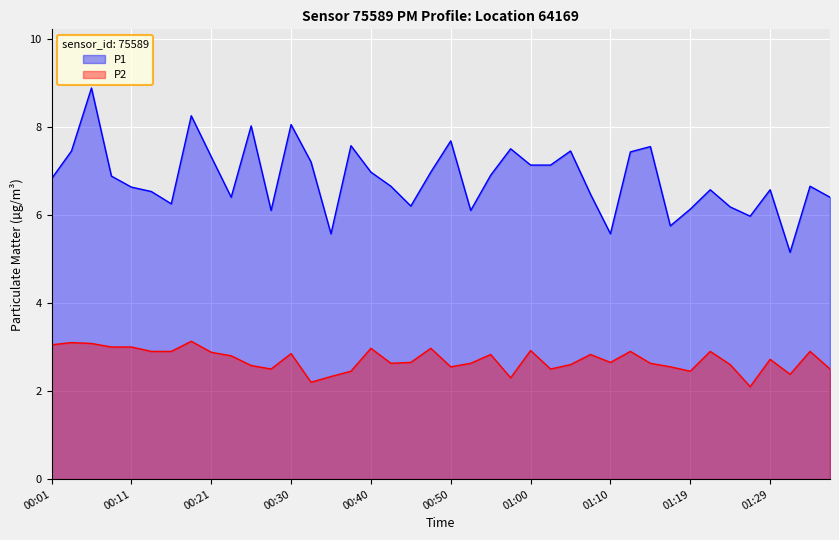

What is the label of the 36th point from the left?

01:27